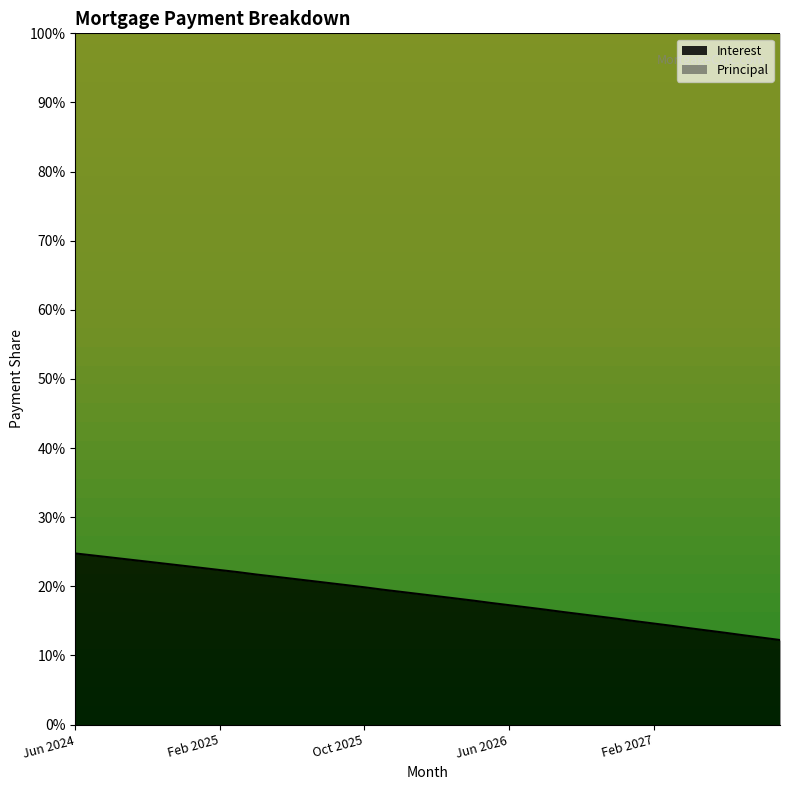

What is the minimum value for Interest?

12.2